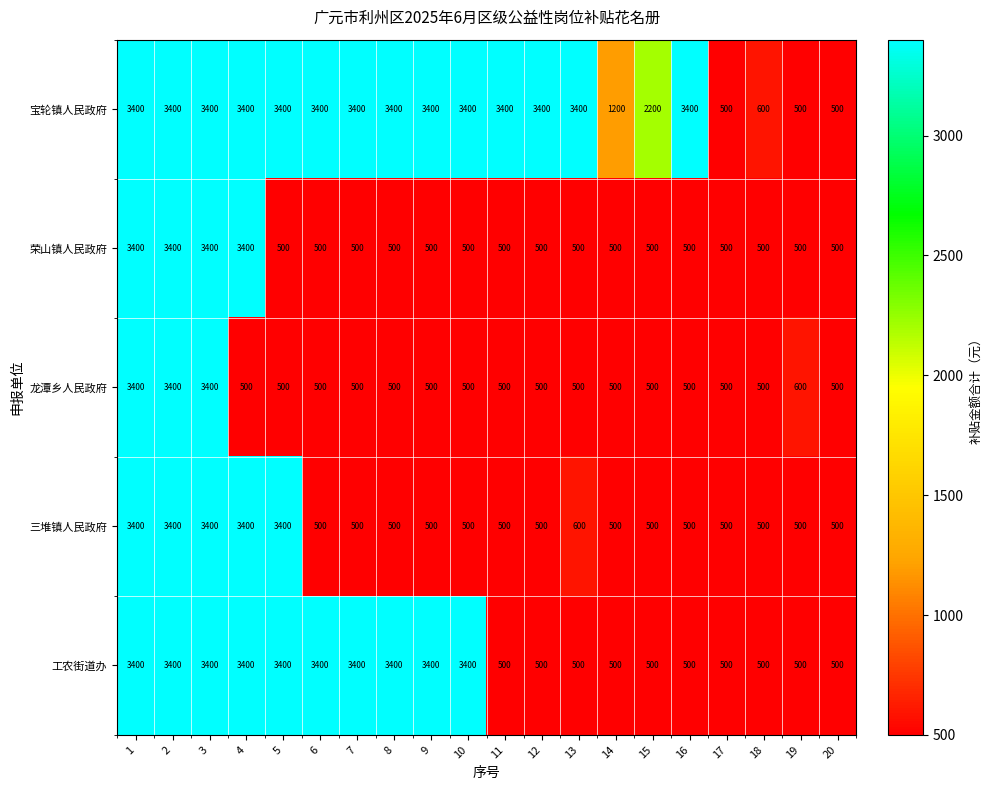

Count the 工农街道办 values in the range 500 to 3400.

20